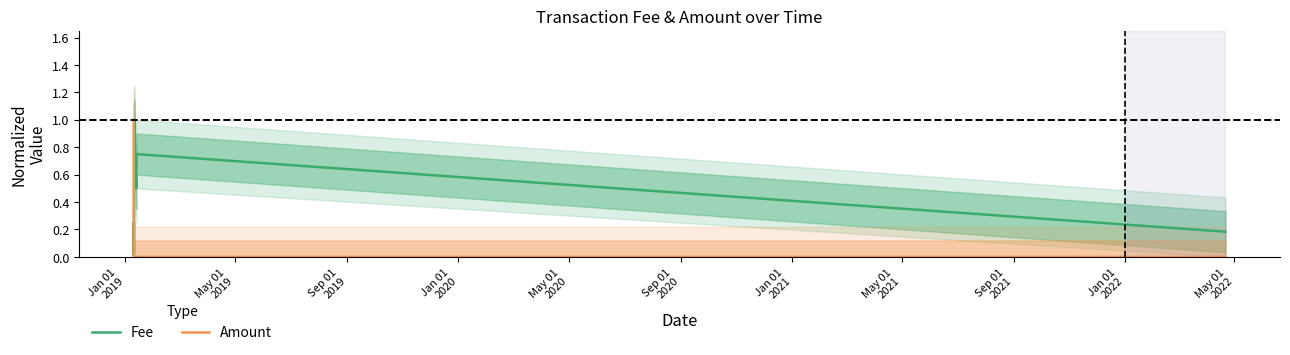

How many positive values does the Amount series have?

2